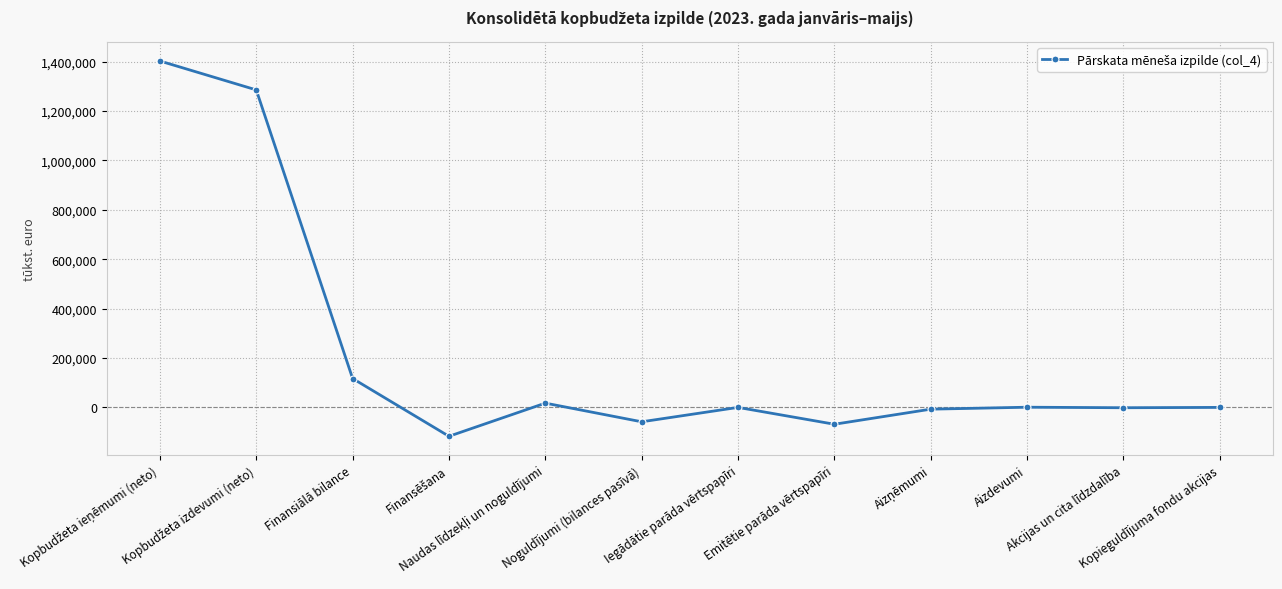

What is the greatest value displayed?

1402498